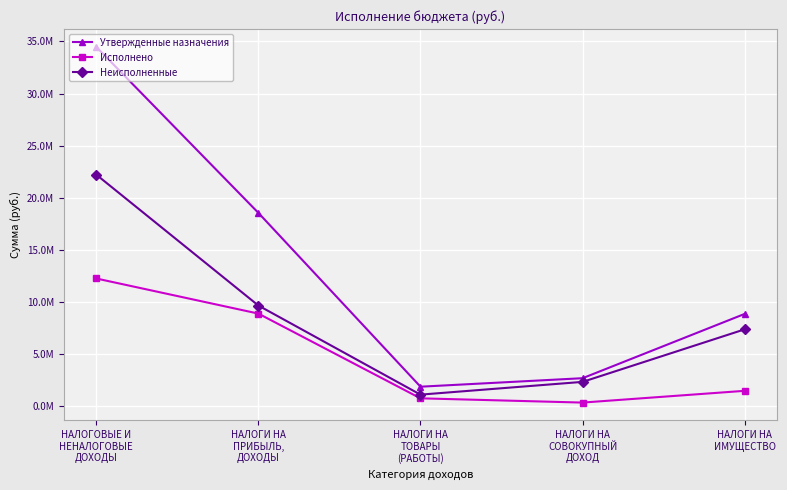

What is the difference between the second highest and minimum values in the Неисполненные series?

8549173.3